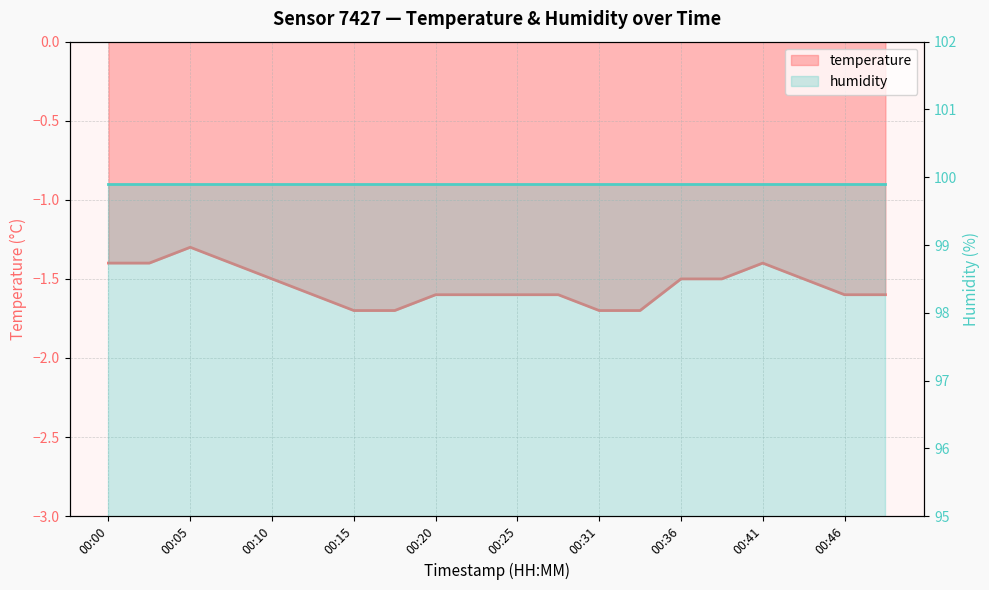

List the labels in order of value, largest first.

00:05, 00:00, 00:02, 00:07, 00:41, 00:10, 00:36, 00:38, 00:43, 00:13, 00:20, 00:23, 00:25, 00:28, 00:46, 00:48, 00:15, 00:17, 00:31, 00:33